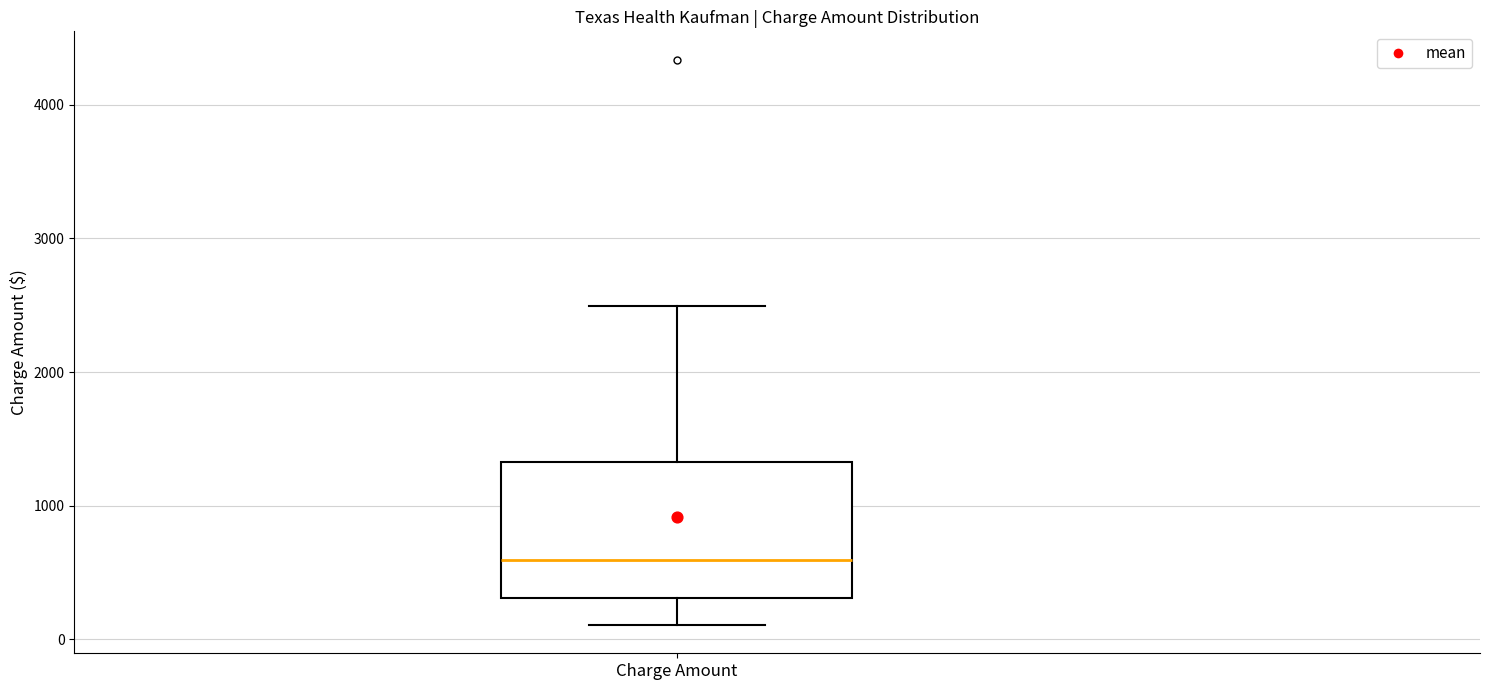

Read this box plot against the y-axis: the position of the median line, the range covered by the box, and the ends of both whiskers. The values are not printed on the chart, so give them approximately, as read against the axis.

median 600, box 300 to 1300, whiskers 100 to 2500